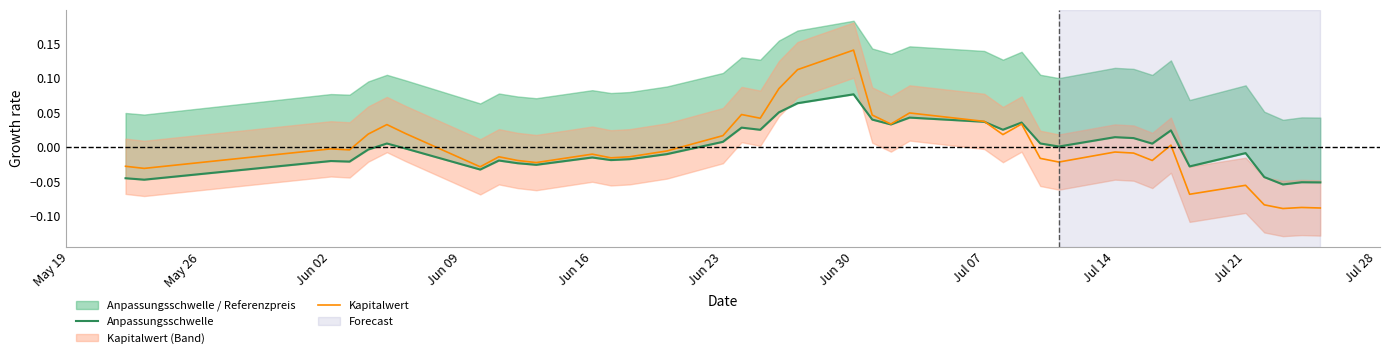

At how many categories does at least one series exceed 0?

21